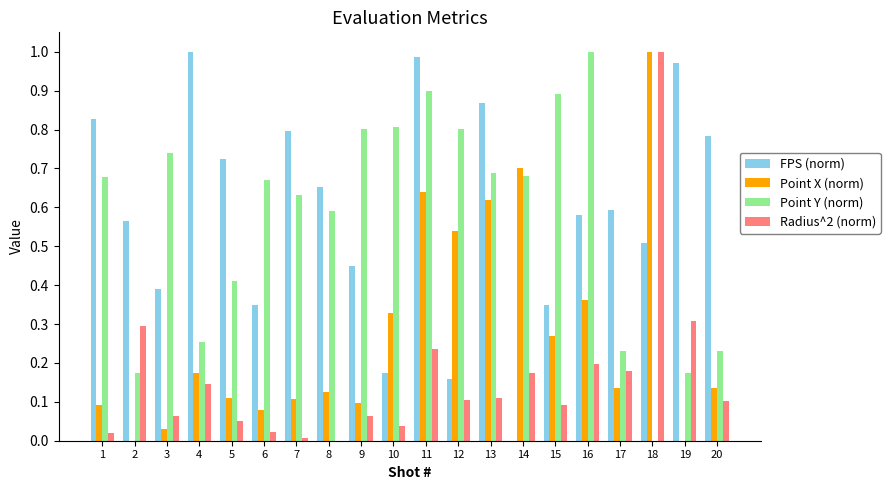

At which category is the sum across all series the highest?

11